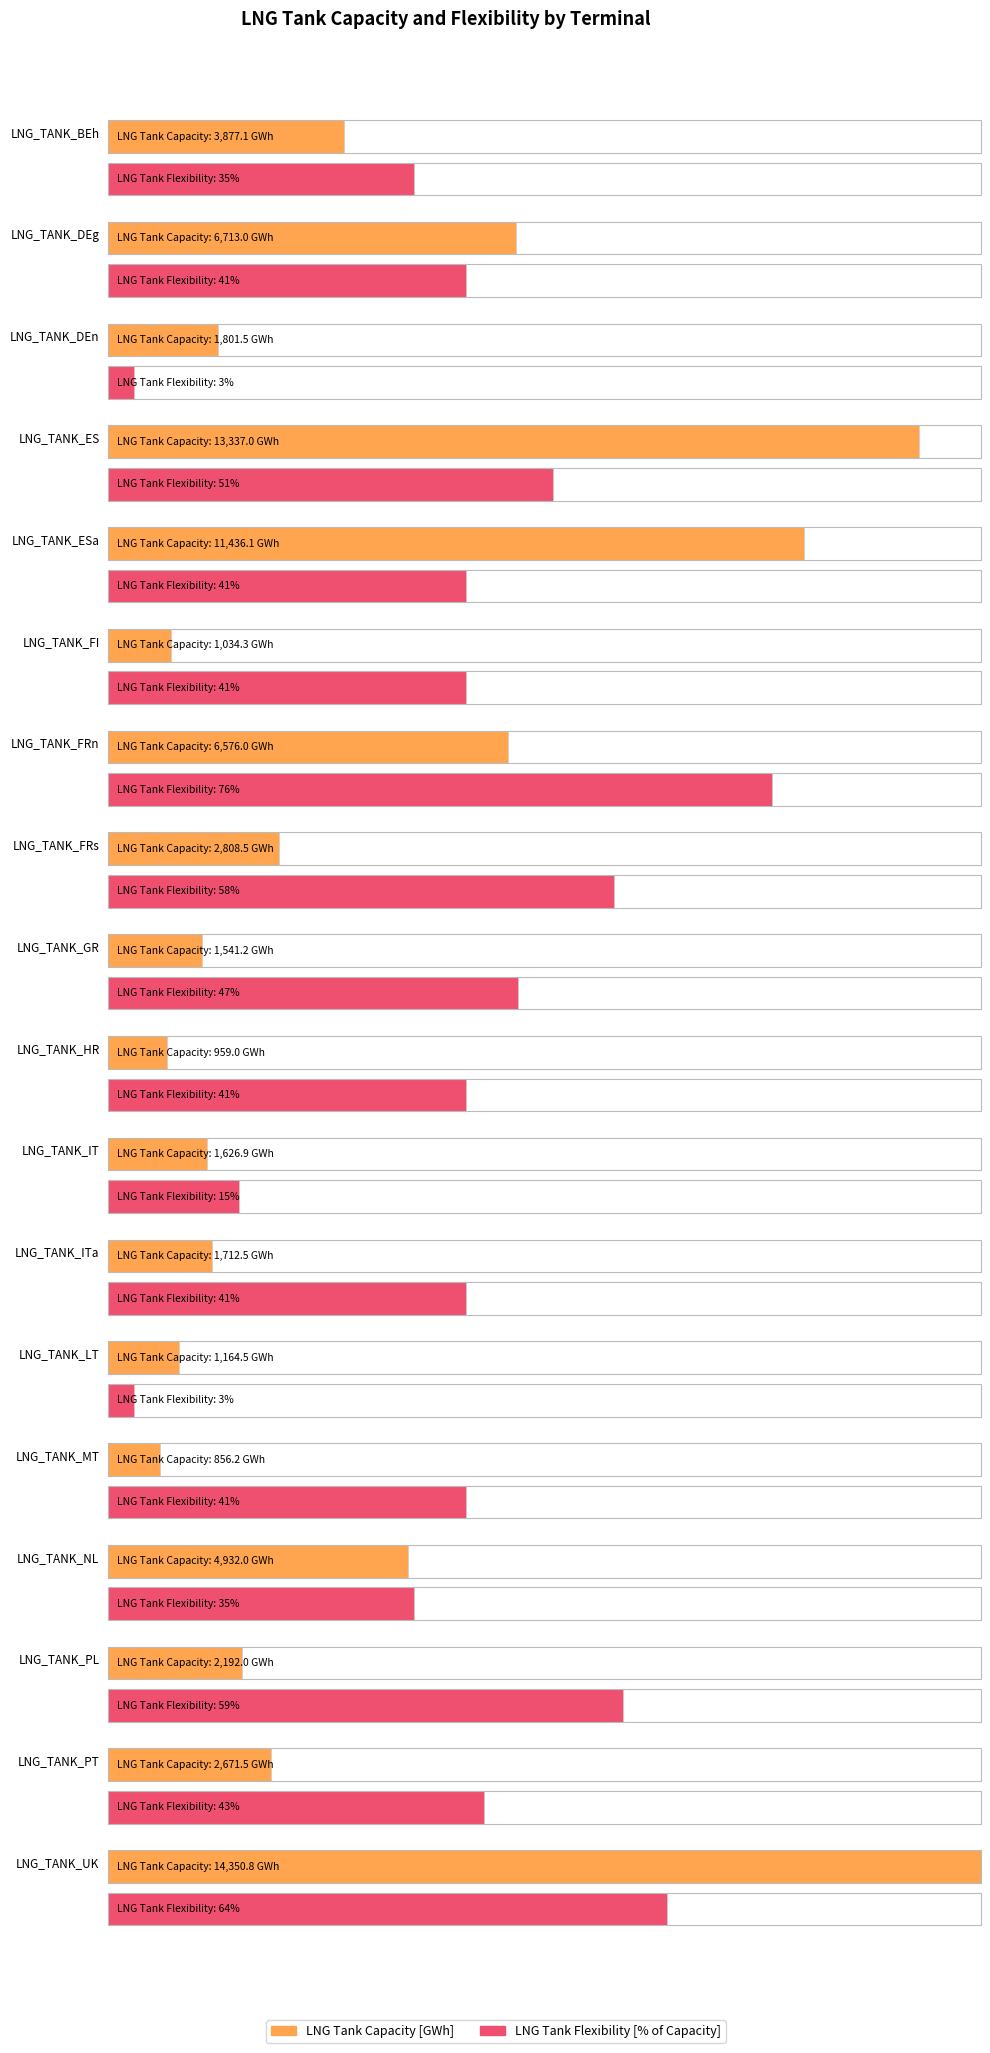

Which has a higher value, LNG_TANK_GR or LNG_TANK_PT?

LNG_TANK_PT